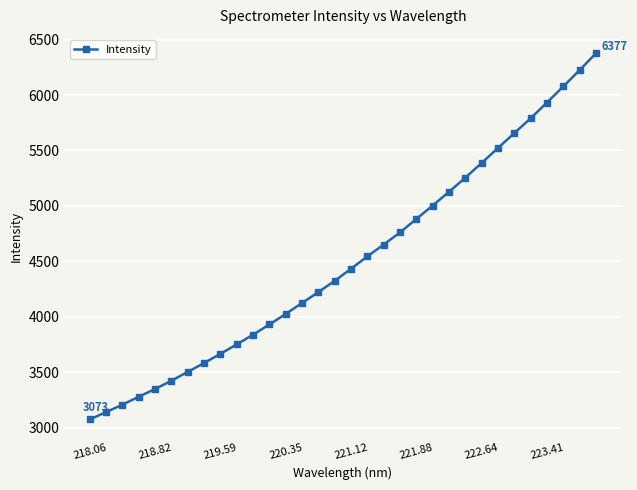

Is this an area chart (filled region under the line)?

No